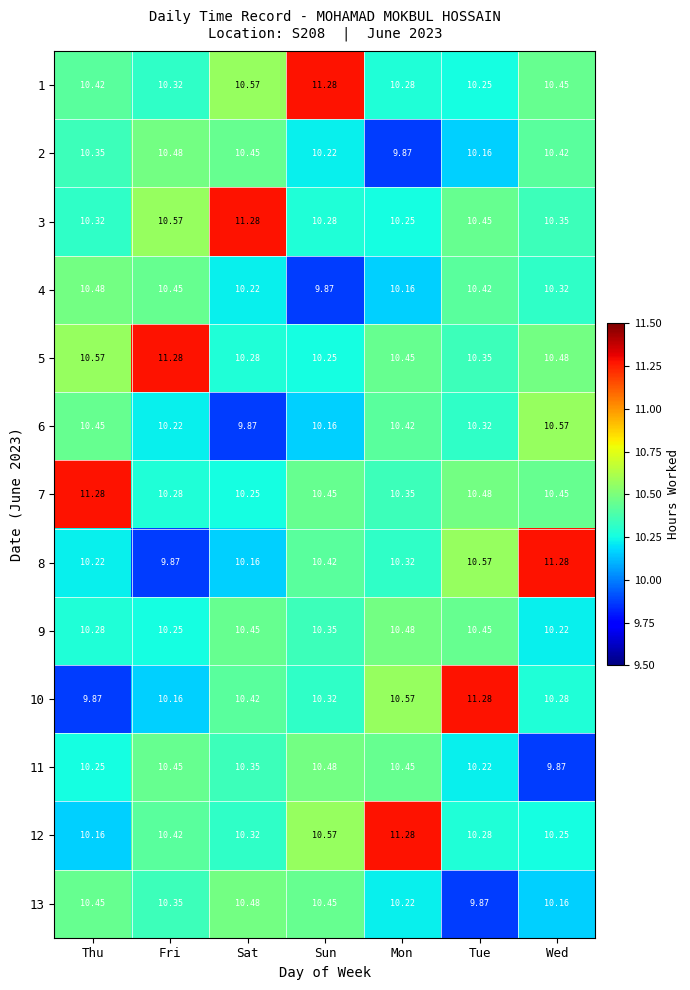

At which label does 5 reach its minimum?

Sun